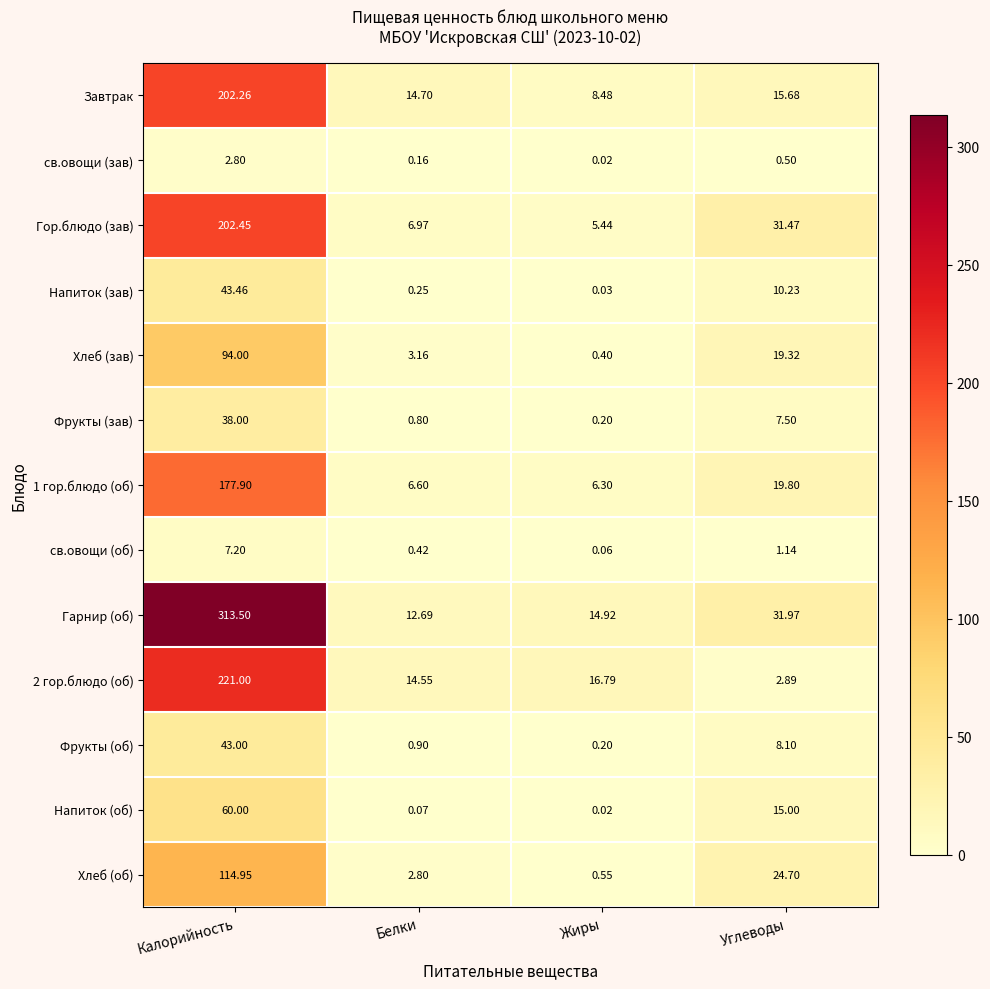

Which series has the largest range (max minus min)?

Гарнир (об)